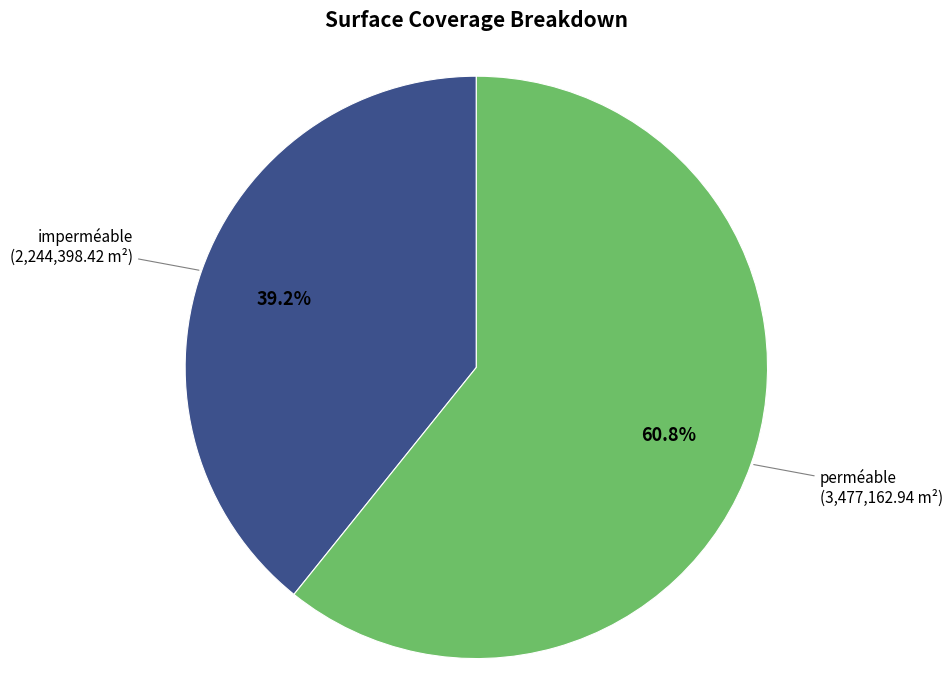

How many slices are in this pie chart?

2